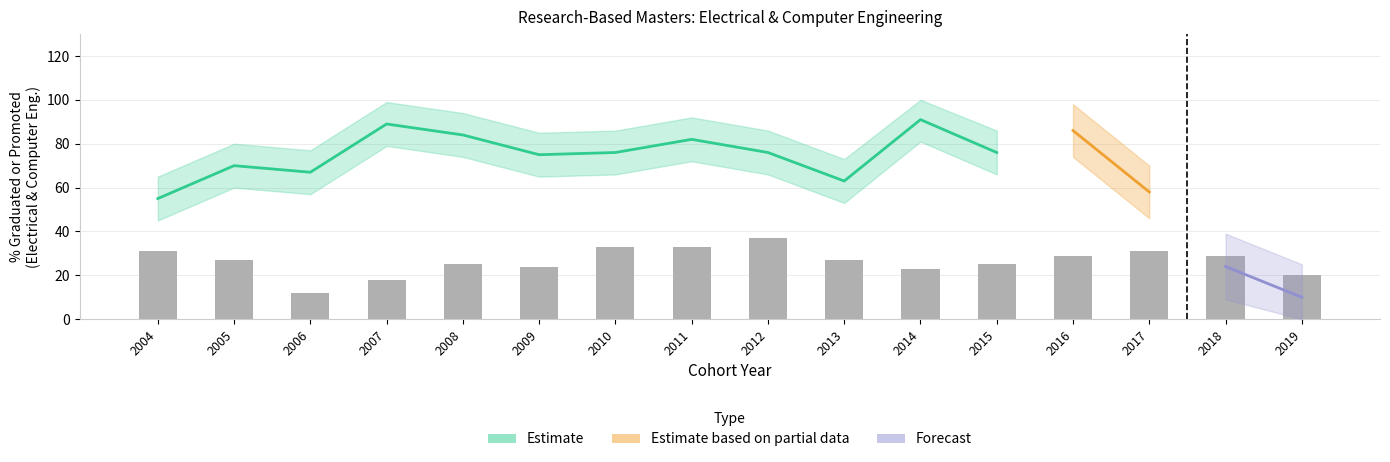

What is the ratio of the value at 2017 to the value at 2012?

0.8